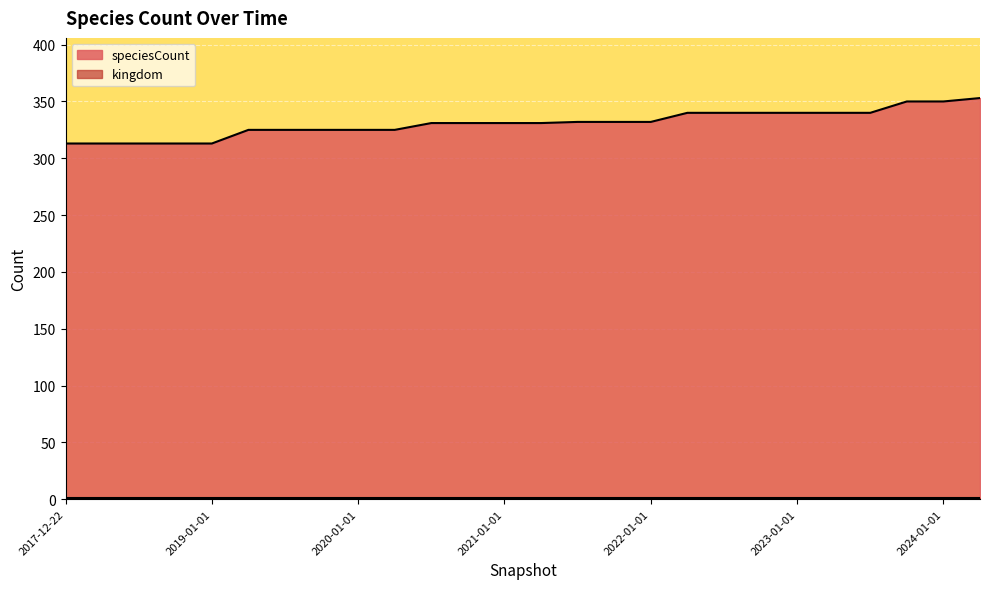

How many lines are shown in the chart?

2